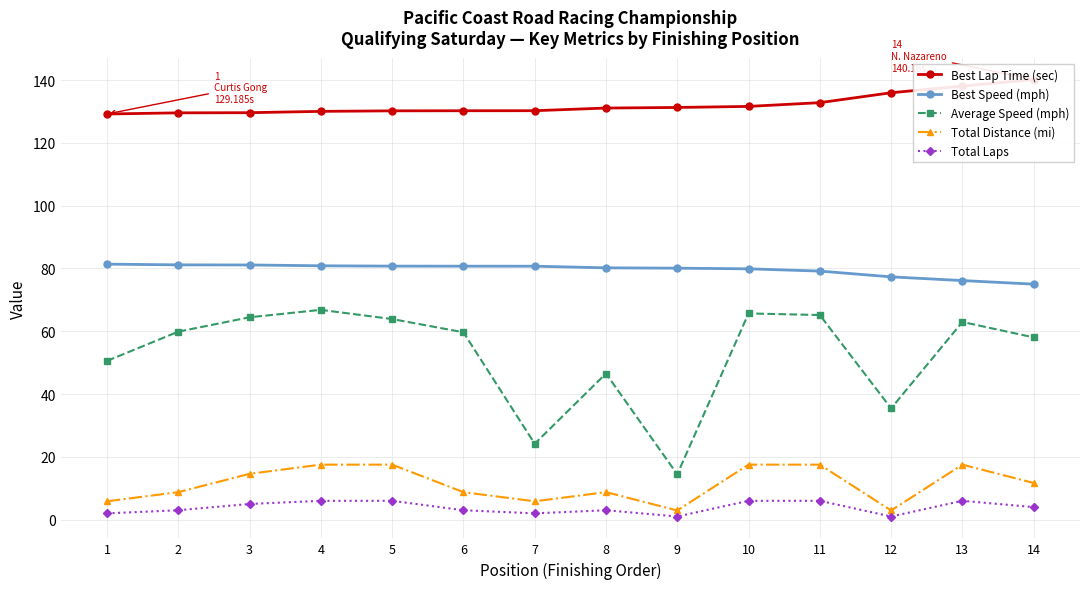

The Best Lap Time (sec) series shows 212.6 at 6. True or false?

False